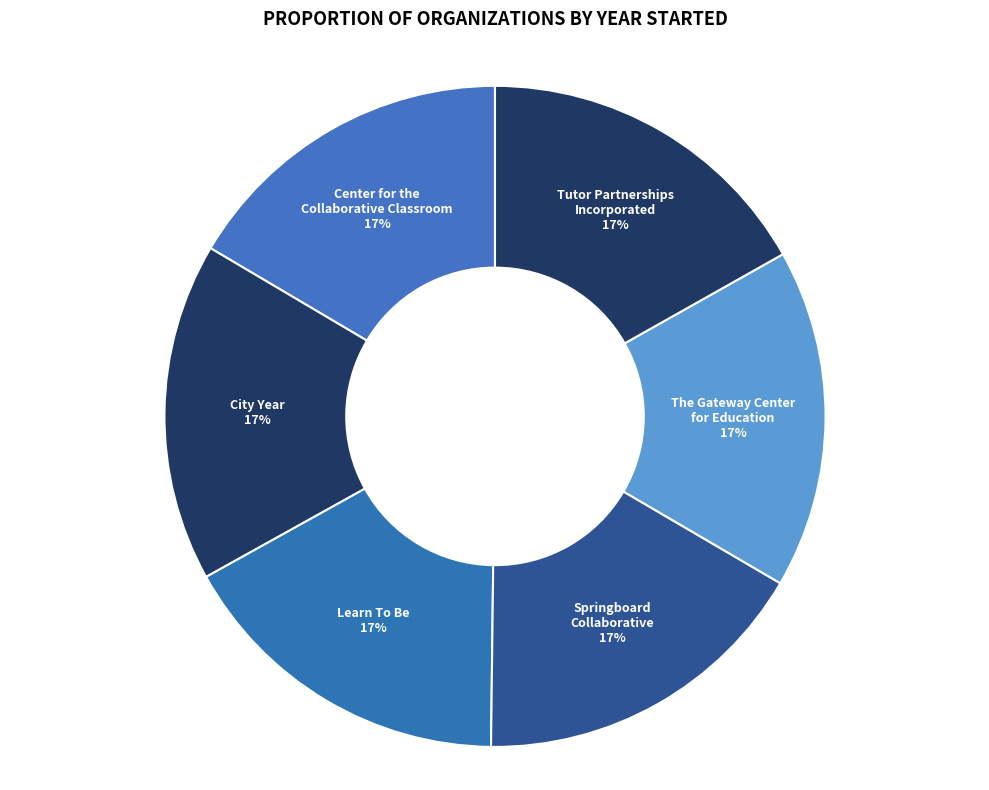

Do Center for the Collaborative Classroom and Springboard Collaborative together represent more than half of the pie?

No